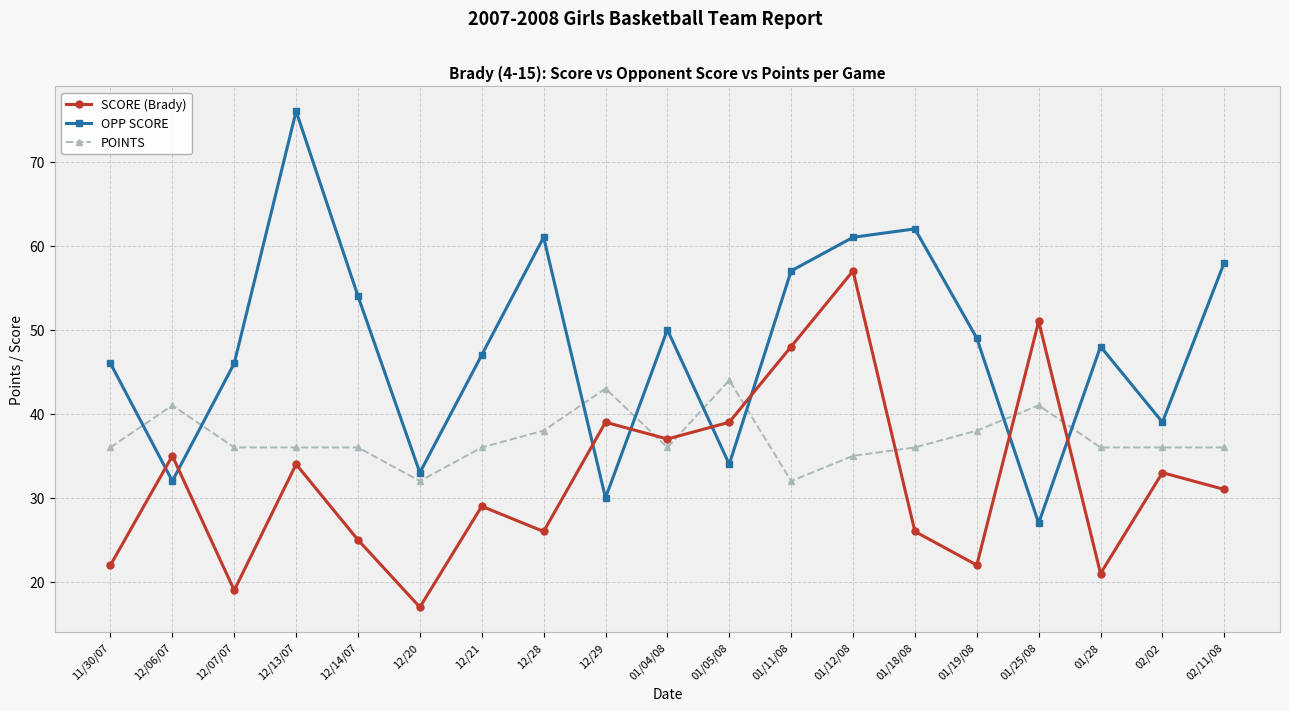

Reading left to right, list all the values displayed in this chart.

SCORE (Brady): 11/30/07=22	12/06/07=35	12/07/07=19	12/13/07=34	12/14/07=25	12/20=17	12/21=29	12/28=26	12/29=39	01/04/08=37	01/05/08=39	01/11/08=48	01/12/08=57	01/18/08=26	01/19/08=22	01/25/08=51	01/28=21	02/02=33	02/11/08=31
OPP SCORE: 11/30/07=46	12/06/07=32	12/07/07=46	12/13/07=76	12/14/07=54	12/20=33	12/21=47	12/28=61	12/29=30	01/04/08=50	01/05/08=34	01/11/08=57	01/12/08=61	01/18/08=62	01/19/08=49	01/25/08=27	01/28=48	02/02=39	02/11/08=58
POINTS: 11/30/07=36	12/06/07=41	12/07/07=36	12/13/07=36	12/14/07=36	12/20=32	12/21=36	12/28=38	12/29=43	01/04/08=36	01/05/08=44	01/11/08=32	01/12/08=35	01/18/08=36	01/19/08=38	01/25/08=41	01/28=36	02/02=36	02/11/08=36